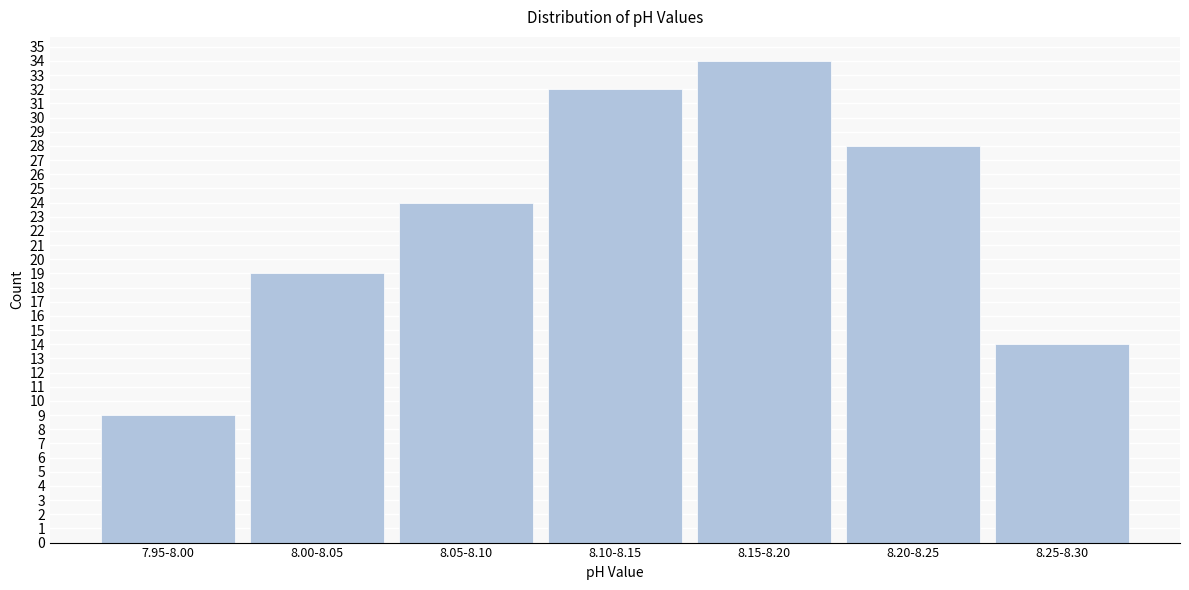

Reading left to right, transcribe all the data shown in this chart.

7.95-8.00=9	8.00-8.05=19	8.05-8.10=24	8.10-8.15=32	8.15-8.20=34	8.20-8.25=28	8.25-8.30=14